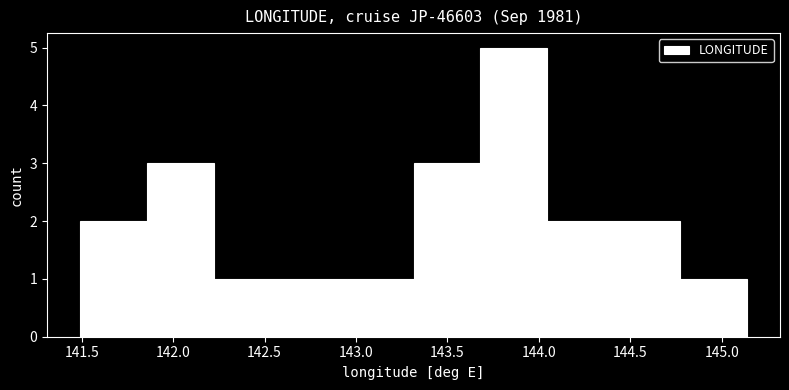

Over which range of the x-axis is the bar tallest?

143.70 to 144.05